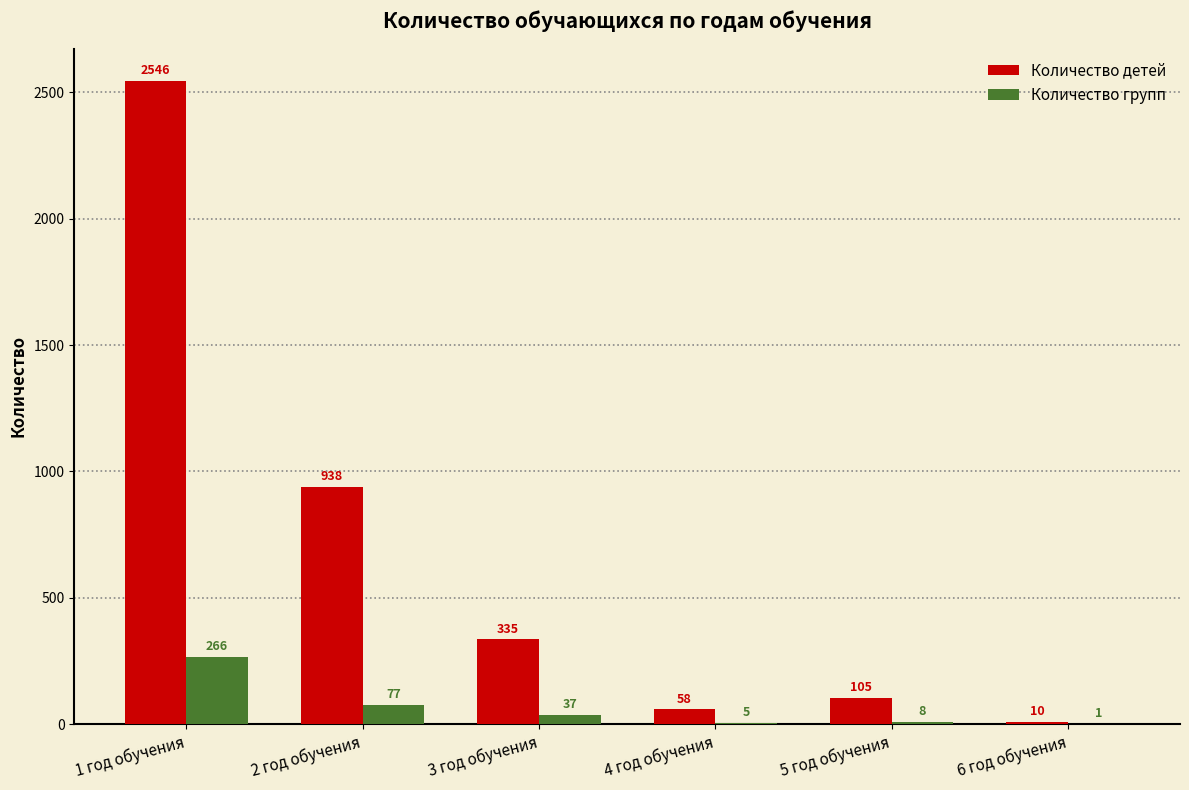

What is the sum of all Количество групп values?

394